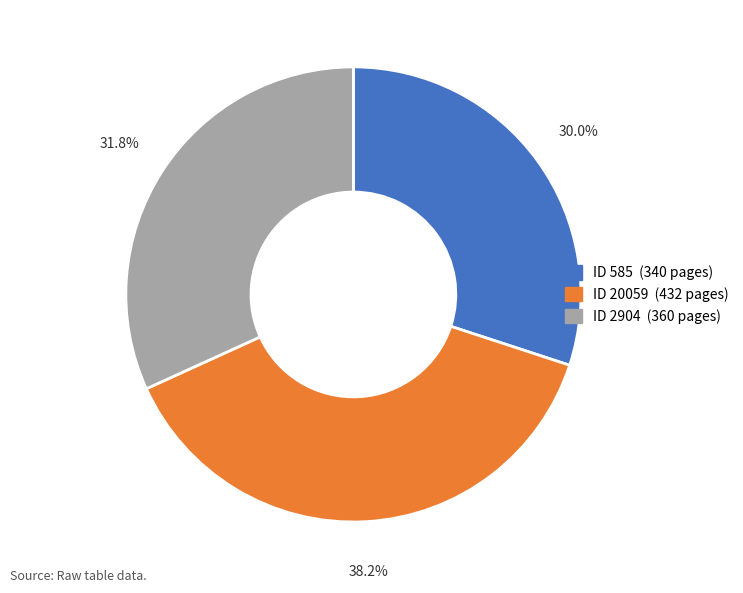

Is there any slice that represents more than half of the pie?

No